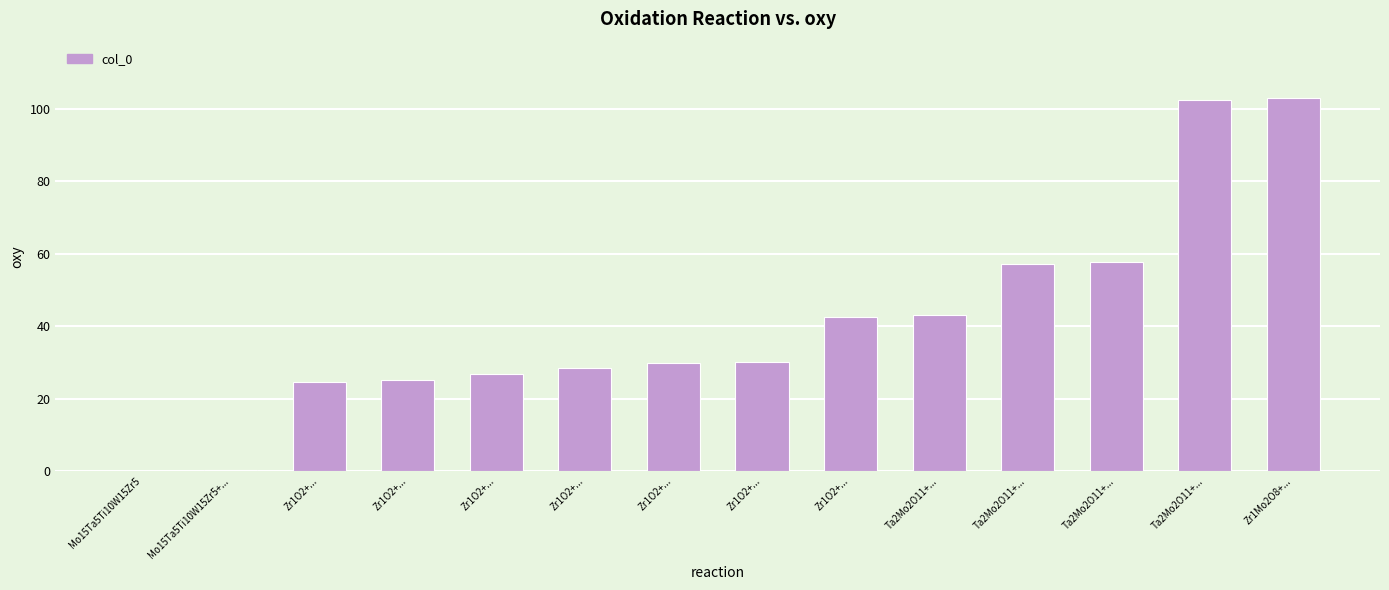

What is the sum of the values at Zr1O2+... and Zr1O2+...?

57.0